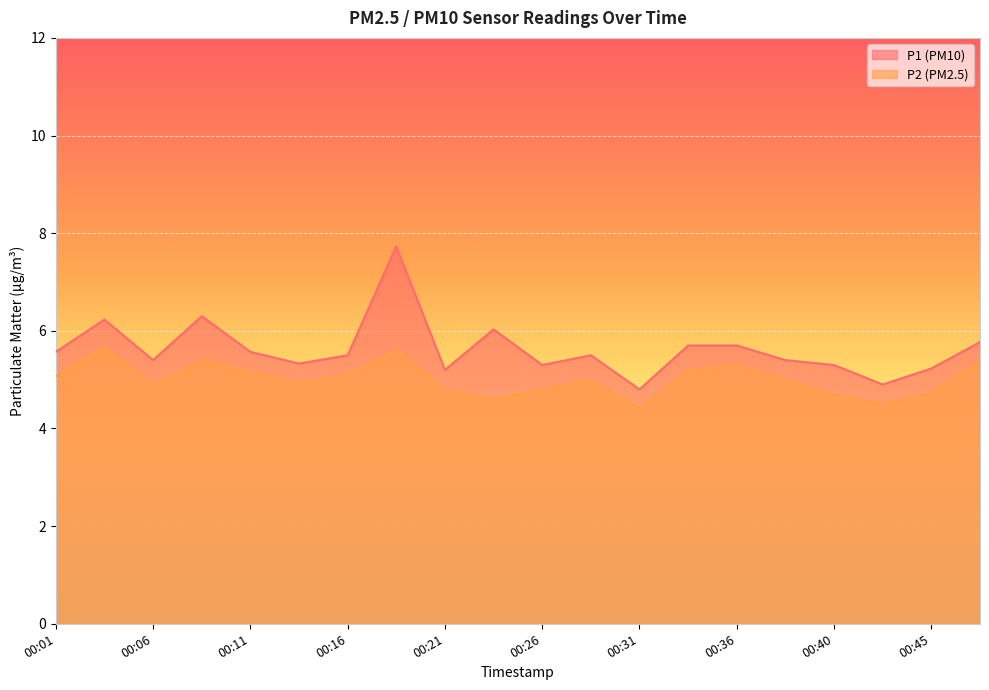

True or false: P2 and P1 intersect in this chart.

False